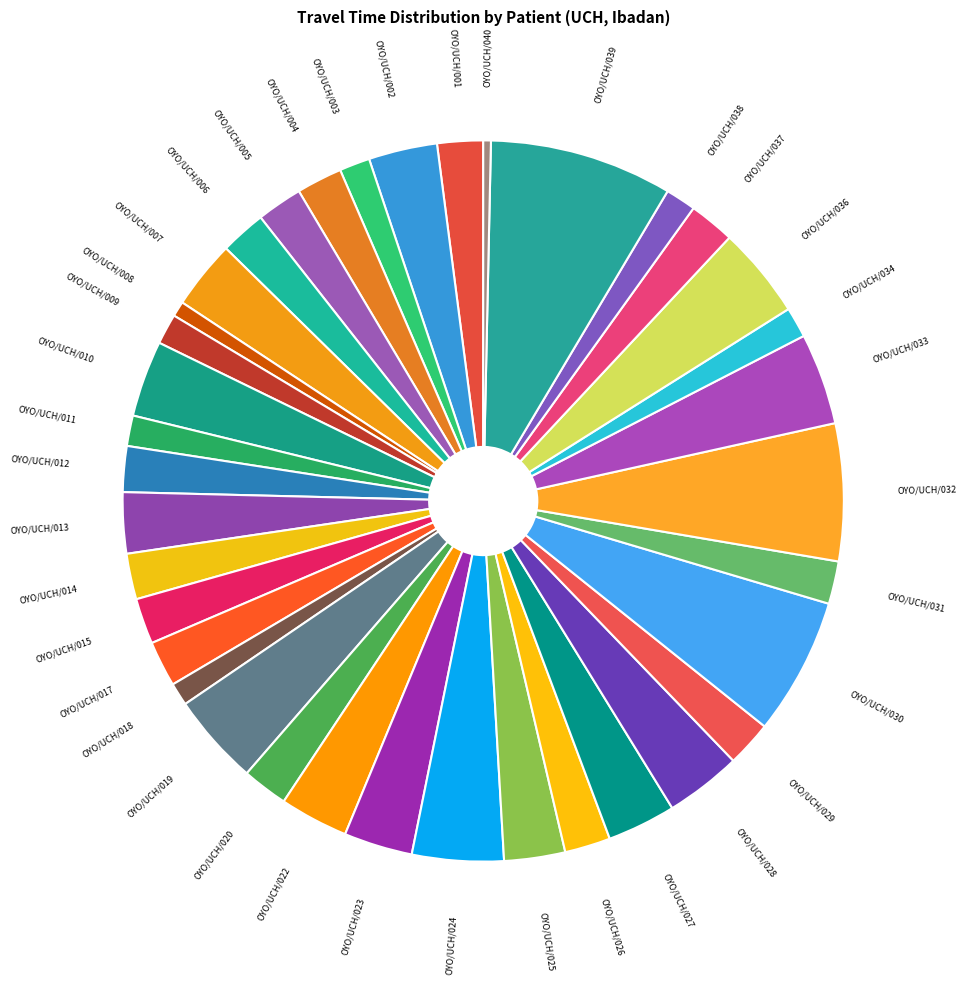

Which has a higher value, OYO/UCH/039 or OYO/UCH/013?

OYO/UCH/039